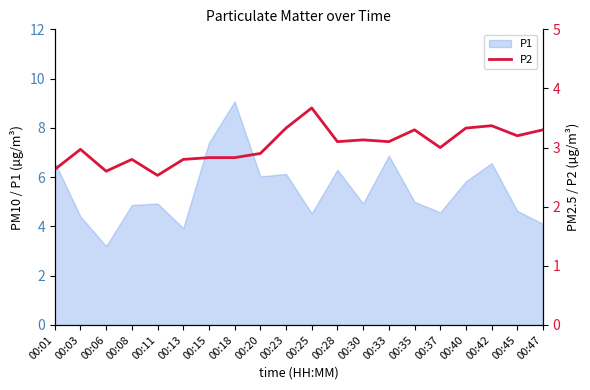

What value does the data have at 00:30?

3.1